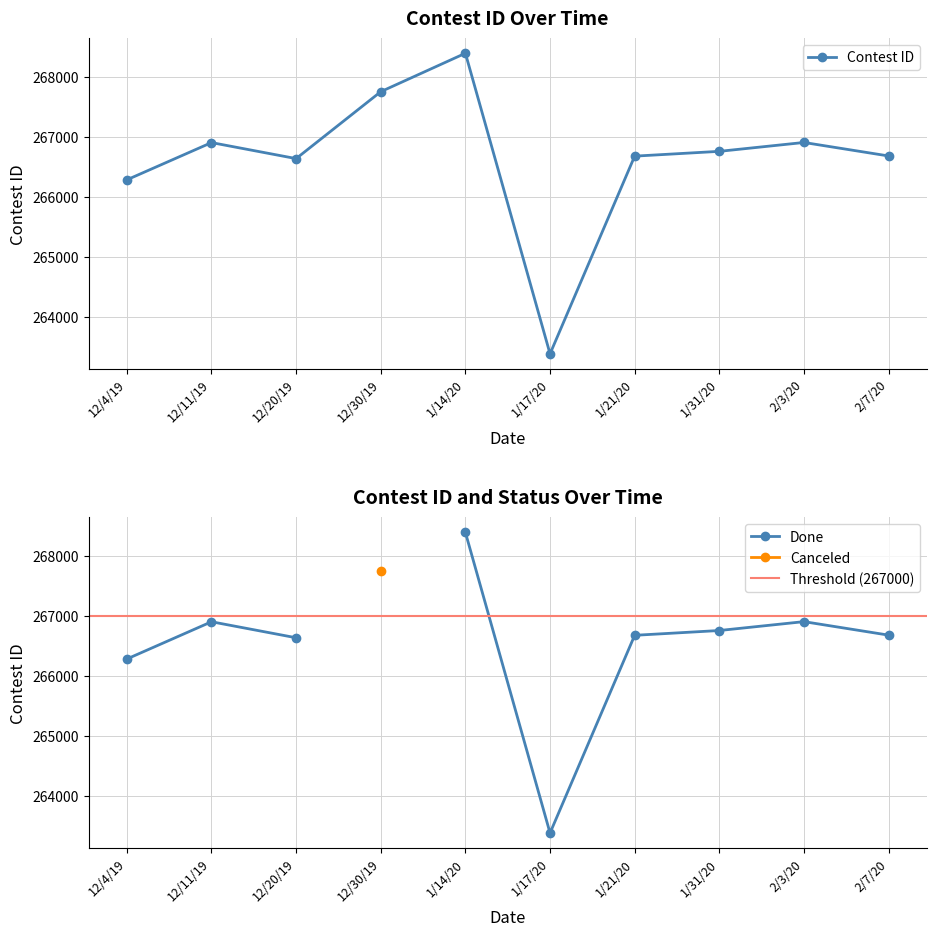

Where does the data first go above 266757?

12/11/19